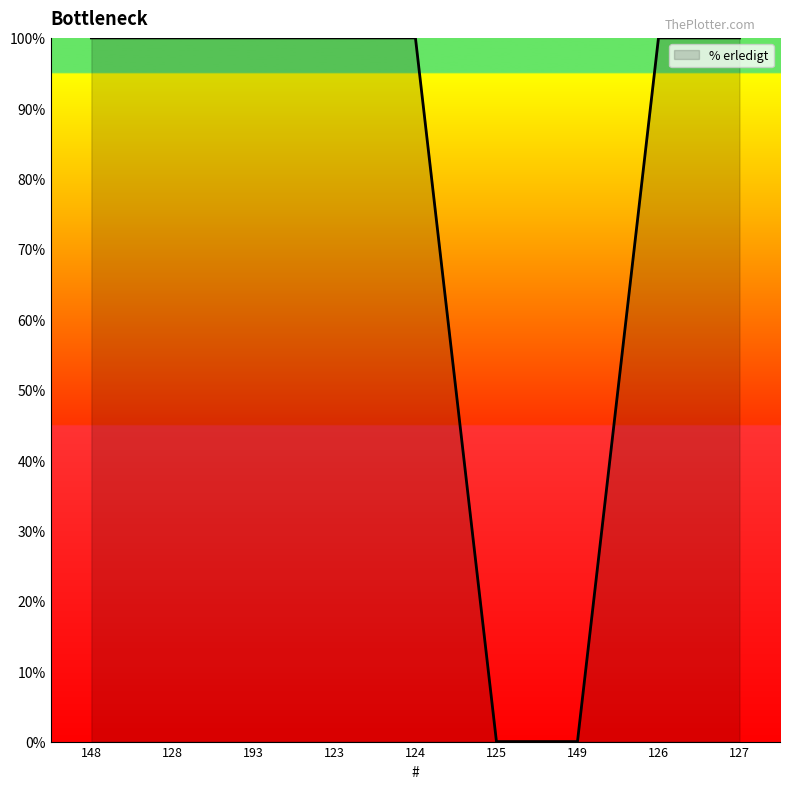

Does the chart have visible grid lines?

No